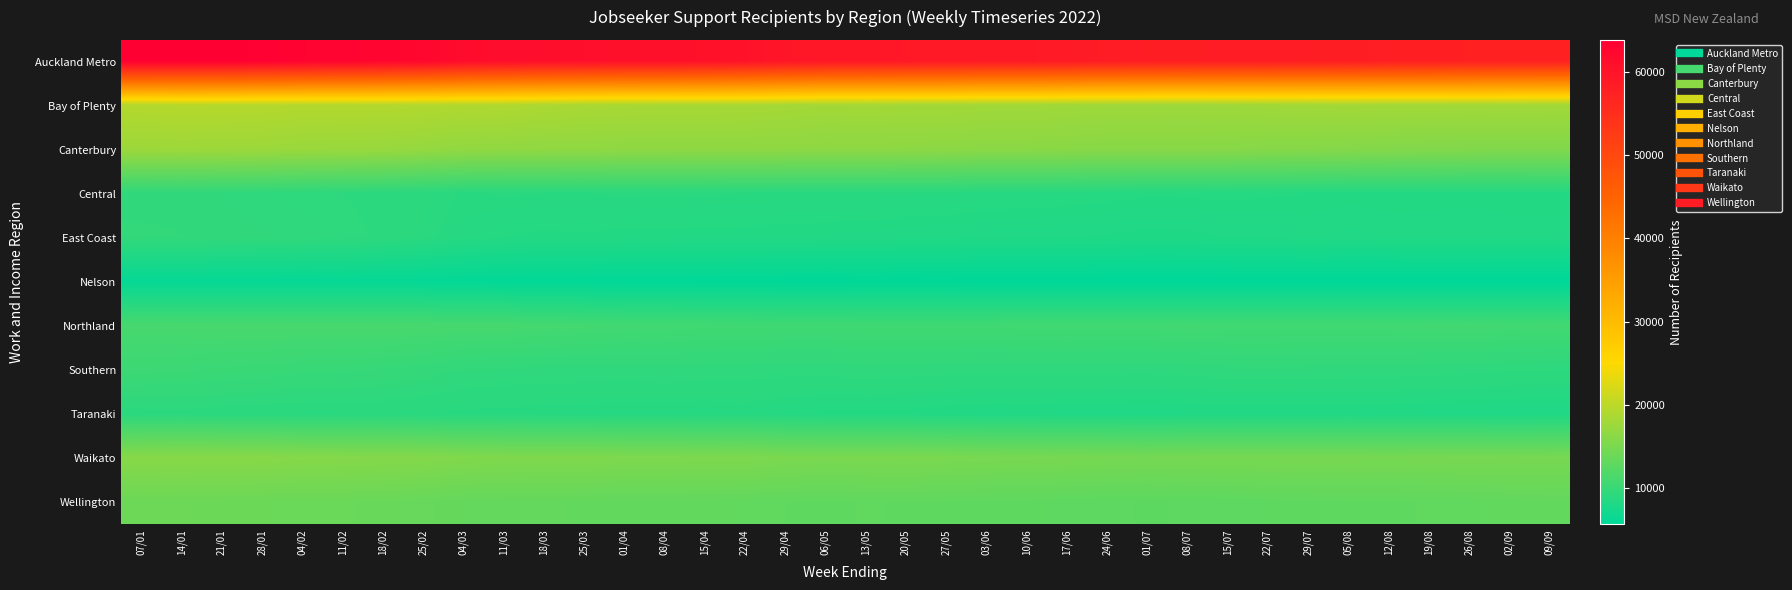

Count the number of data series in this chart.

11